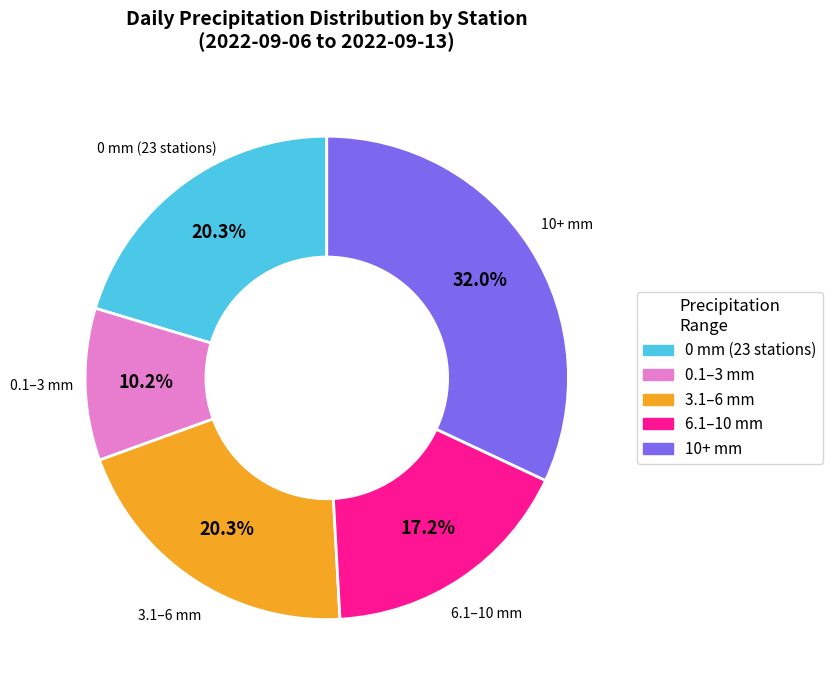

To the nearest percent, what is the average slice percentage?

20%